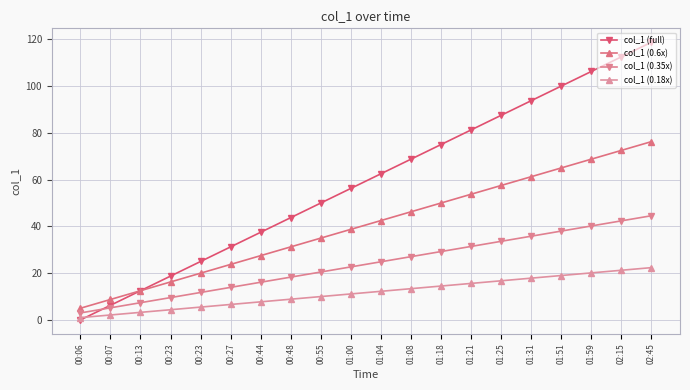

Is this an area chart (filled region under the line)?

No